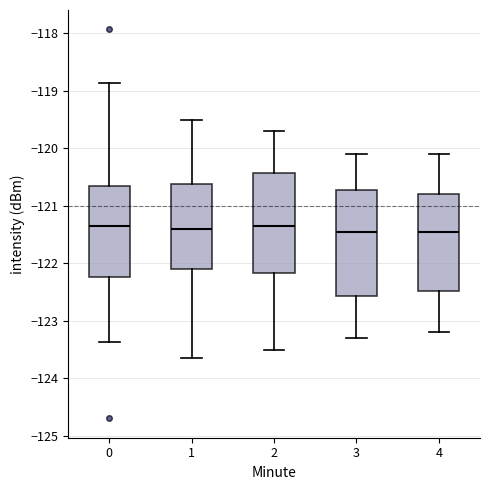

Which box is the tallest, from its lower edge to its upper edge?

3